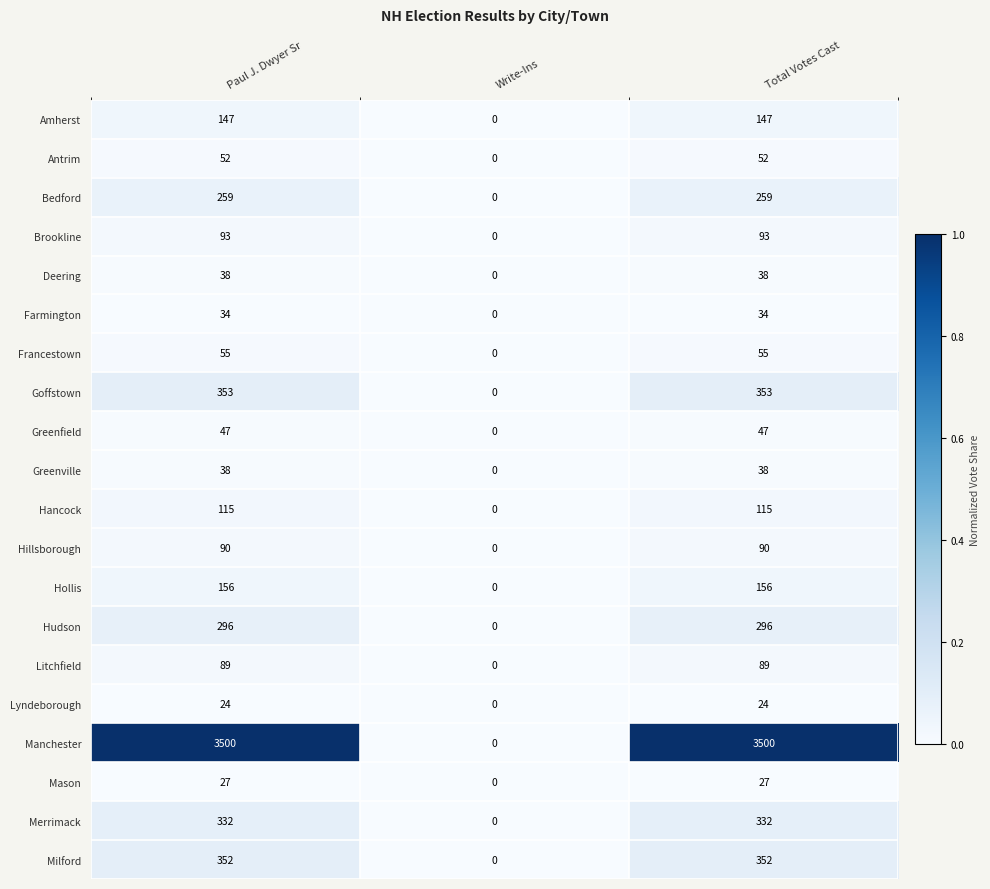

What is the difference between the highest and lowest values at Paul J. Dwyer Sr?

3476